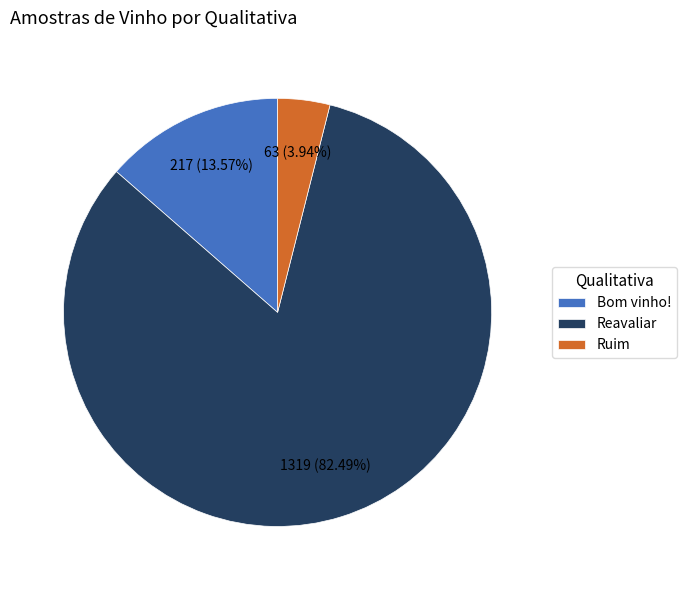

The Bom vinho! slice represents 14% of the pie. True or false?

True